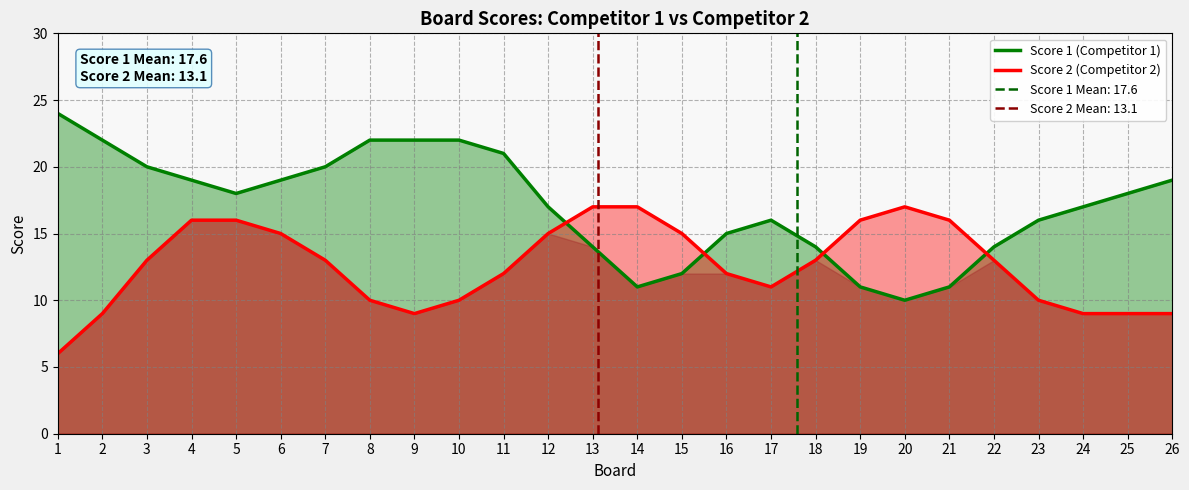

List the series in order of their overall mean, highest first.

Score 1 (Competitor 1), Score 2 (Competitor 2)